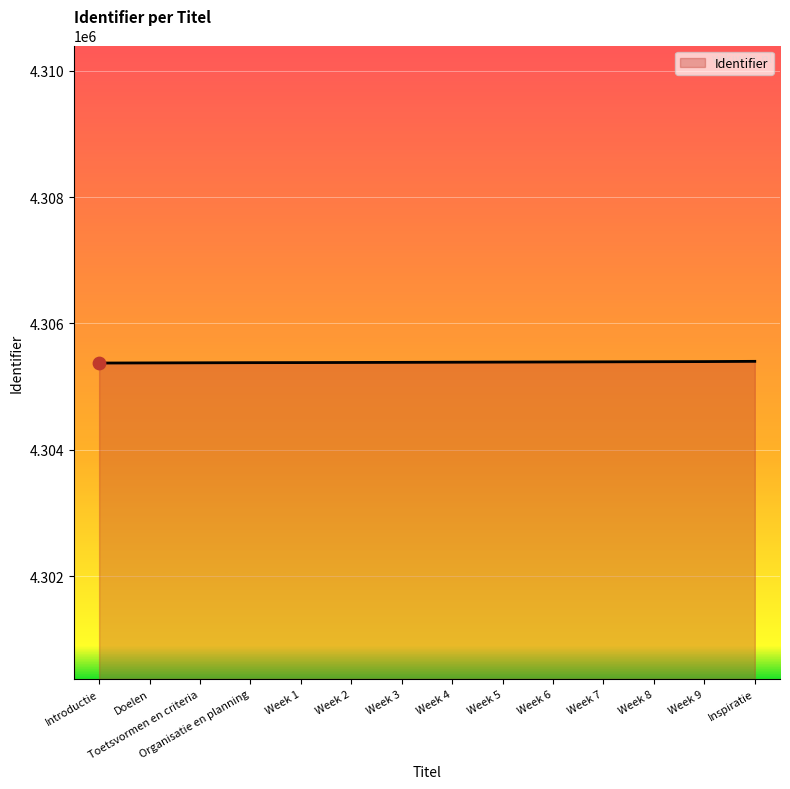

Approximately how many times larger is the value at Week 1 compared to Week 2?

1.0